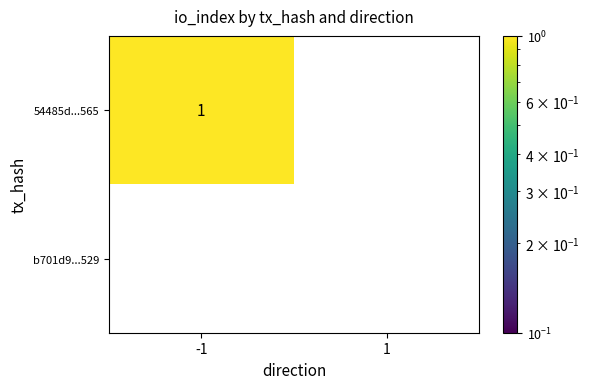

The 54485d...565 series shows 0 at -1. True or false?

False